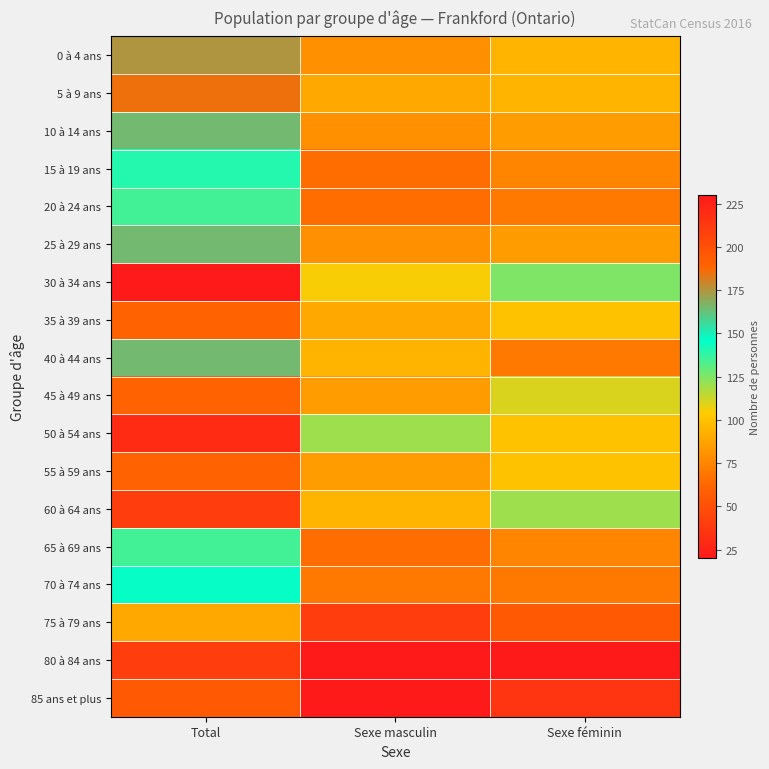

What is the spread (max minus min) of values at Total?

190